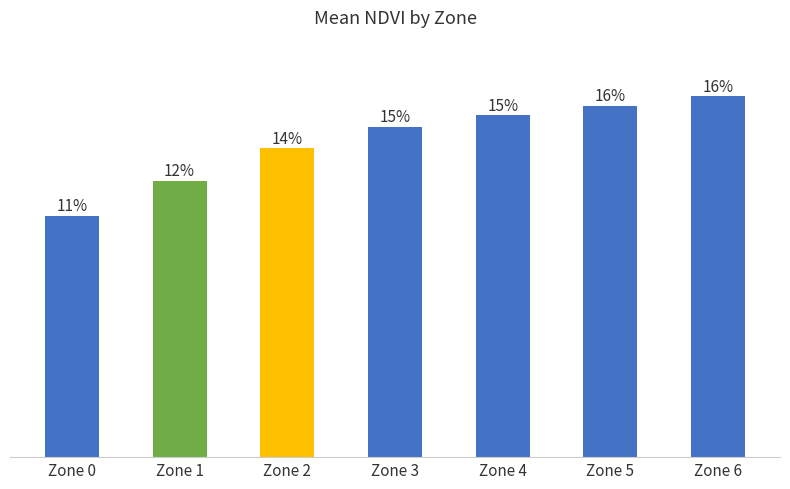

At which label is the value closest to 0?

Zone 0